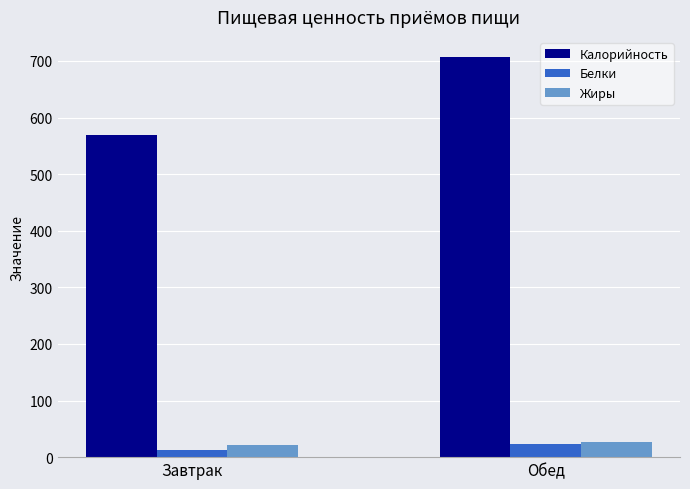

What is the sum of all Калорийность values?

1275.4